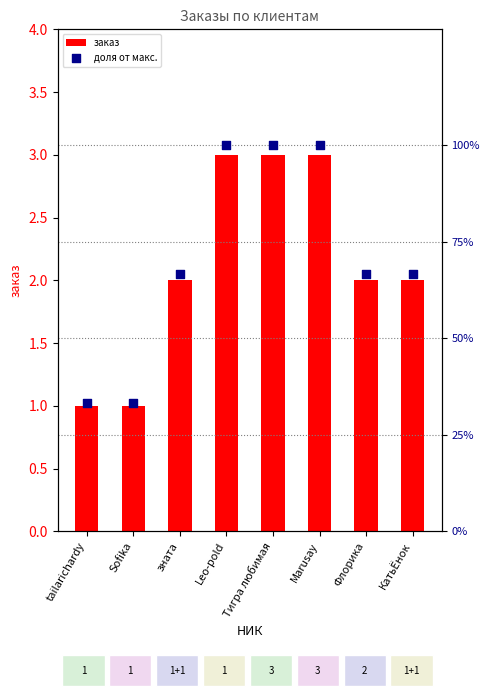

Which series has the widest spread of Y values?

заказ